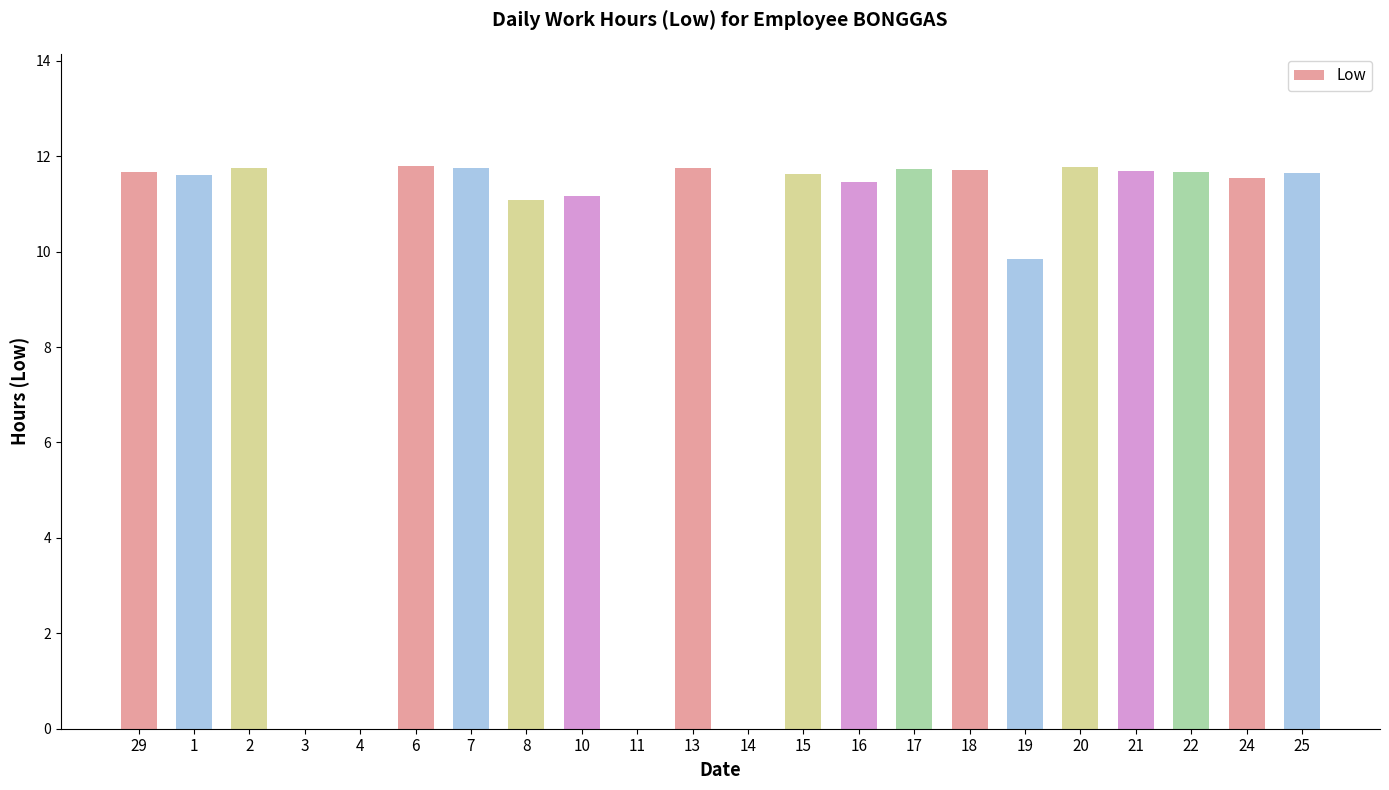

What value does the data have at 15?

11.6